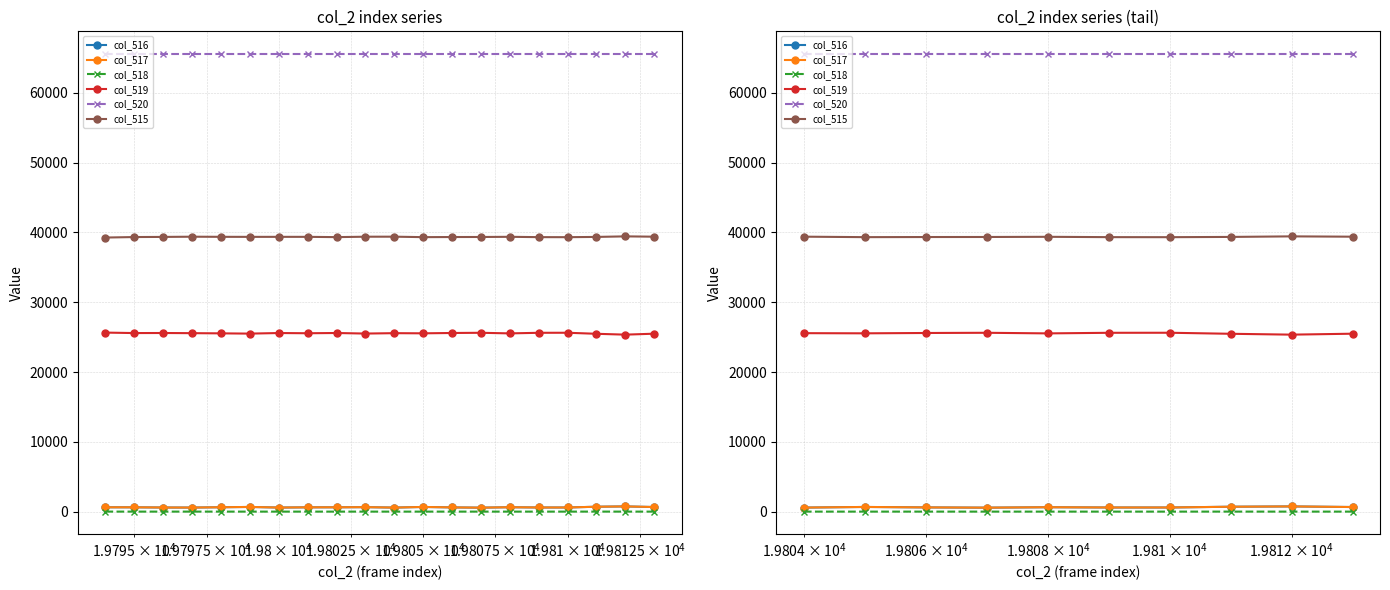

What is the average value of the col_520 series?

65535